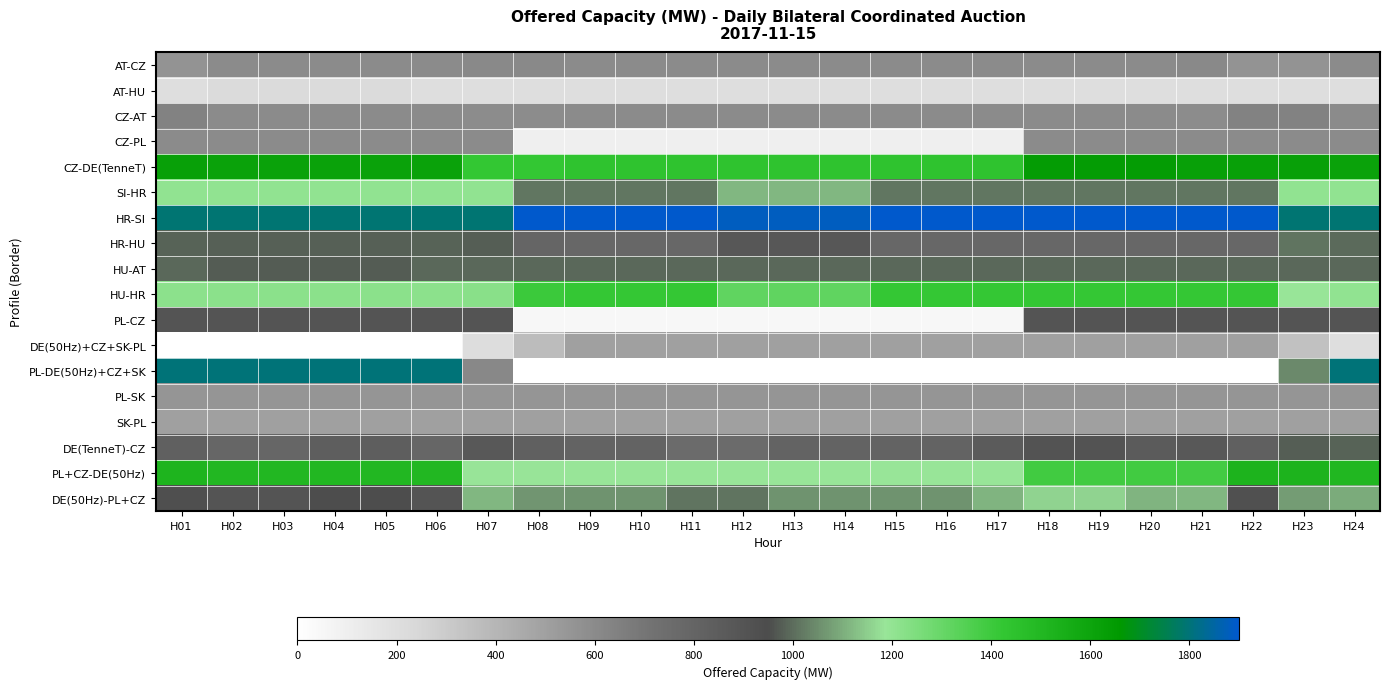

How many data points does each series have?

24